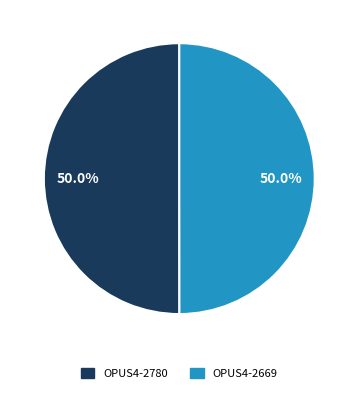

Is it true that OPUS4-2669 is 41% of the pie?

False